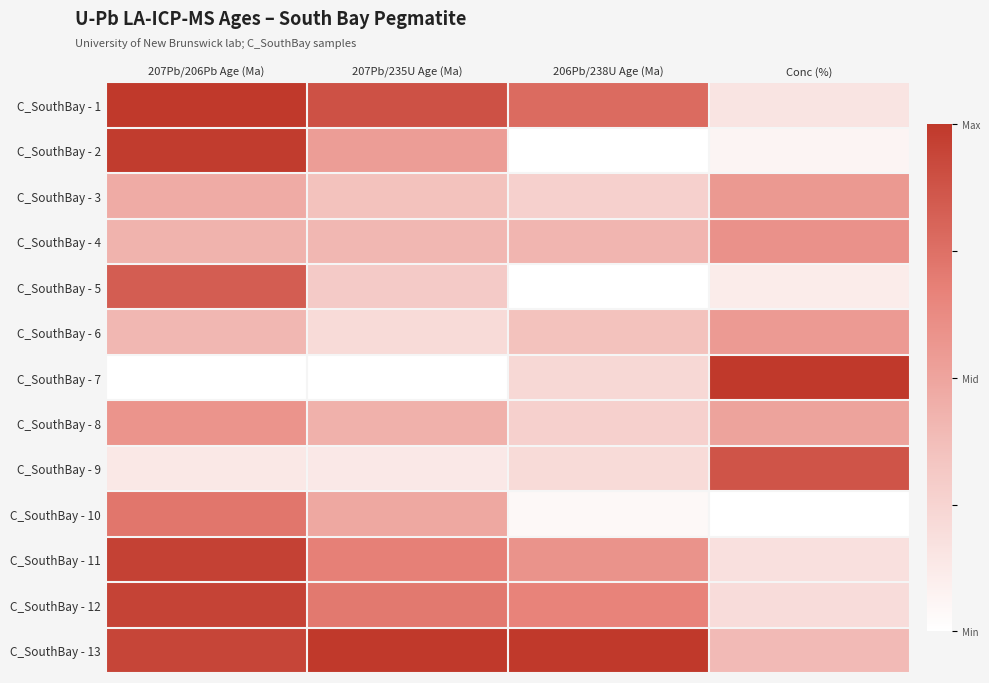

Reading left to right, list all the values displayed in this chart.

C_SouthBay - 1: 207Pb/206Pb Age (Ma)=1.0	207Pb/235U Age (Ma)=0.9	206Pb/238U Age (Ma)=0.8	Conc (%)=0.2
C_SouthBay - 2: 207Pb/206Pb Age (Ma)=1.0	207Pb/235U Age (Ma)=0.5	206Pb/238U Age (Ma)=0.0	Conc (%)=0.1
C_SouthBay - 3: 207Pb/206Pb Age (Ma)=0.5	207Pb/235U Age (Ma)=0.4	206Pb/238U Age (Ma)=0.3	Conc (%)=0.6
C_SouthBay - 4: 207Pb/206Pb Age (Ma)=0.4	207Pb/235U Age (Ma)=0.4	206Pb/238U Age (Ma)=0.4	Conc (%)=0.6
C_SouthBay - 5: 207Pb/206Pb Age (Ma)=0.8	207Pb/235U Age (Ma)=0.3	206Pb/238U Age (Ma)=0.0	Conc (%)=0.1
C_SouthBay - 6: 207Pb/206Pb Age (Ma)=0.4	207Pb/235U Age (Ma)=0.2	206Pb/238U Age (Ma)=0.4	Conc (%)=0.5
C_SouthBay - 7: 207Pb/206Pb Age (Ma)=0.0	207Pb/235U Age (Ma)=0.0	206Pb/238U Age (Ma)=0.2	Conc (%)=1.0
C_SouthBay - 8: 207Pb/206Pb Age (Ma)=0.6	207Pb/235U Age (Ma)=0.4	206Pb/238U Age (Ma)=0.3	Conc (%)=0.5
C_SouthBay - 9: 207Pb/206Pb Age (Ma)=0.1	207Pb/235U Age (Ma)=0.1	206Pb/238U Age (Ma)=0.2	Conc (%)=0.9
C_SouthBay - 10: 207Pb/206Pb Age (Ma)=0.7	207Pb/235U Age (Ma)=0.5	206Pb/238U Age (Ma)=0.0	Conc (%)=0.0
C_SouthBay - 11: 207Pb/206Pb Age (Ma)=1.0	207Pb/235U Age (Ma)=0.7	206Pb/238U Age (Ma)=0.6	Conc (%)=0.2
C_SouthBay - 12: 207Pb/206Pb Age (Ma)=1.0	207Pb/235U Age (Ma)=0.7	206Pb/238U Age (Ma)=0.7	Conc (%)=0.2
C_SouthBay - 13: 207Pb/206Pb Age (Ma)=0.9	207Pb/235U Age (Ma)=1.0	206Pb/238U Age (Ma)=1.0	Conc (%)=0.4